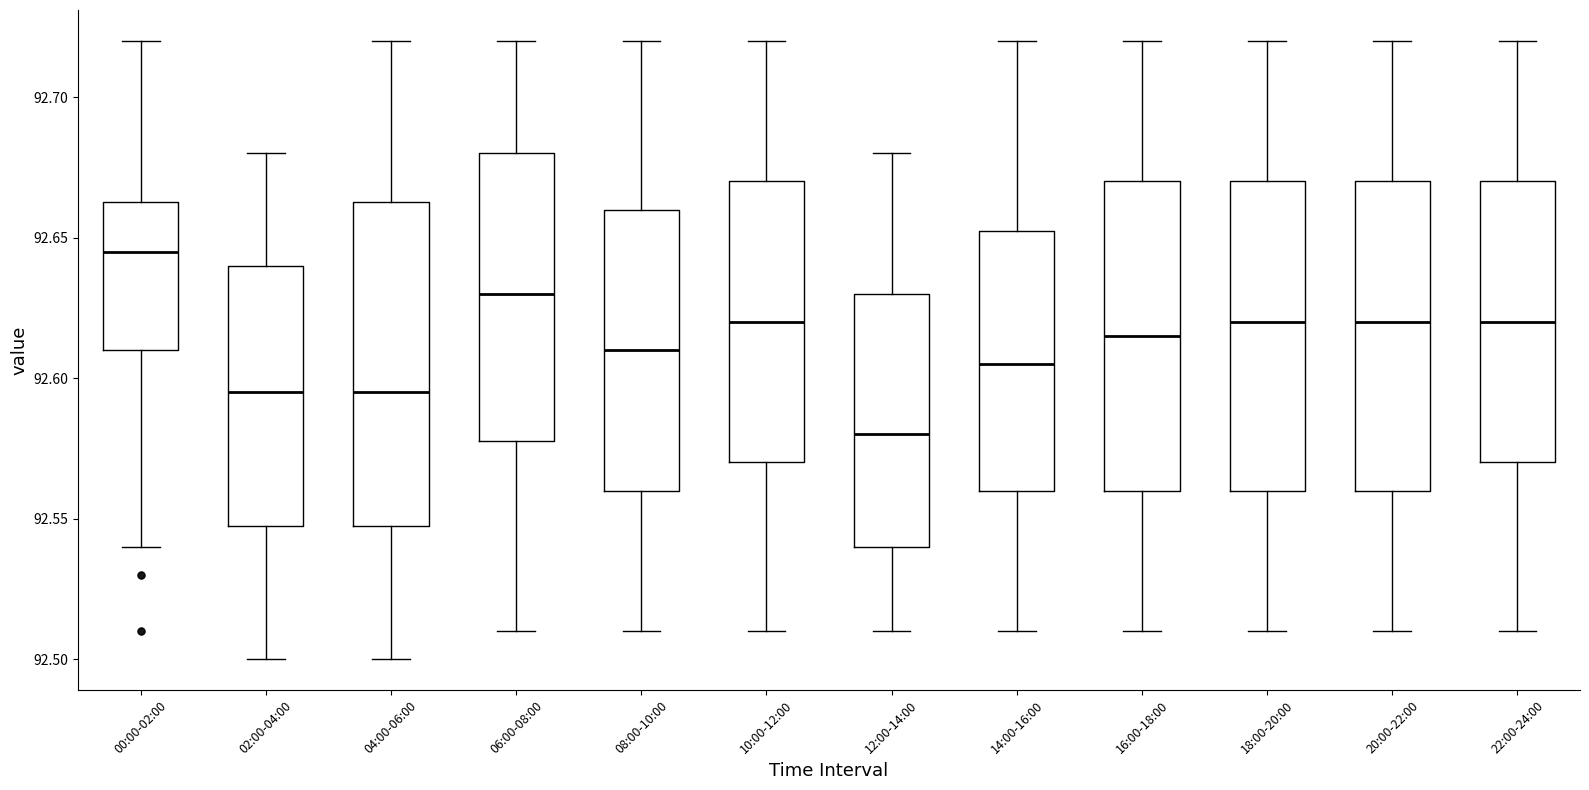

Where is the upper edge of the box for 20:00-22:00 on the y-axis? The values are not printed on the chart, so give them approximately, as read against the axis.

92.670